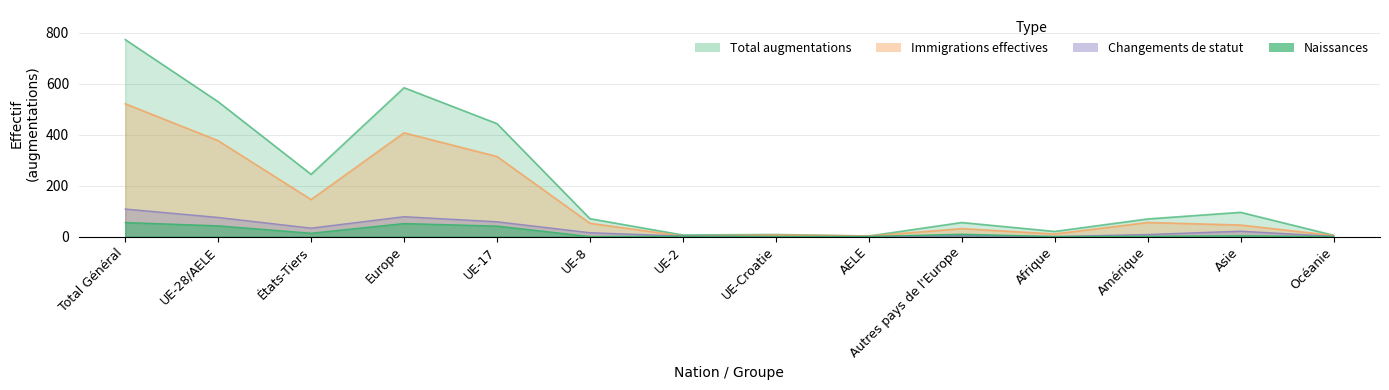

What is the label of the 4th point from the right?

Afrique